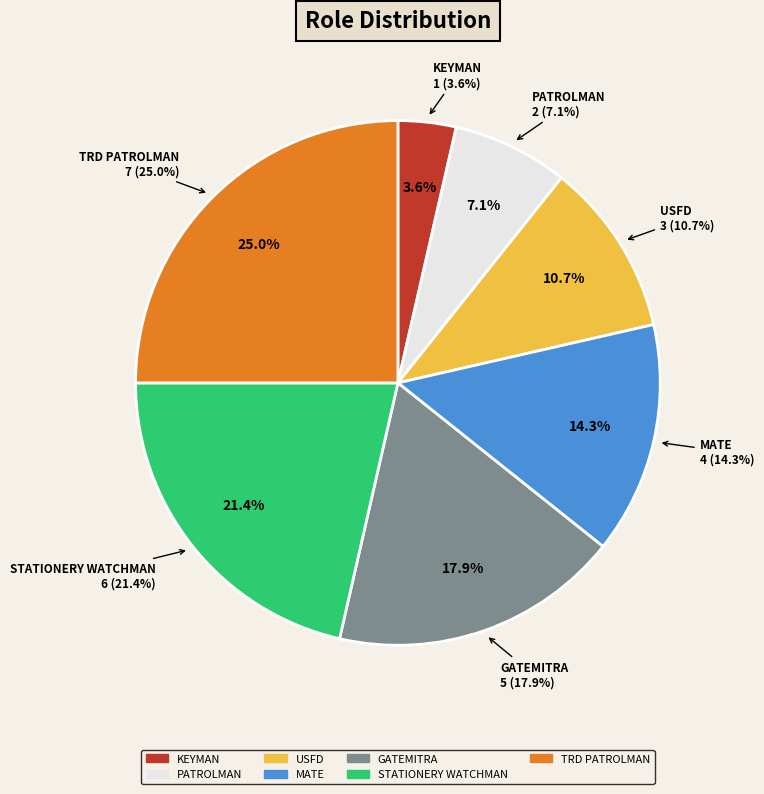

The MATE slice represents 2% of the pie. True or false?

False